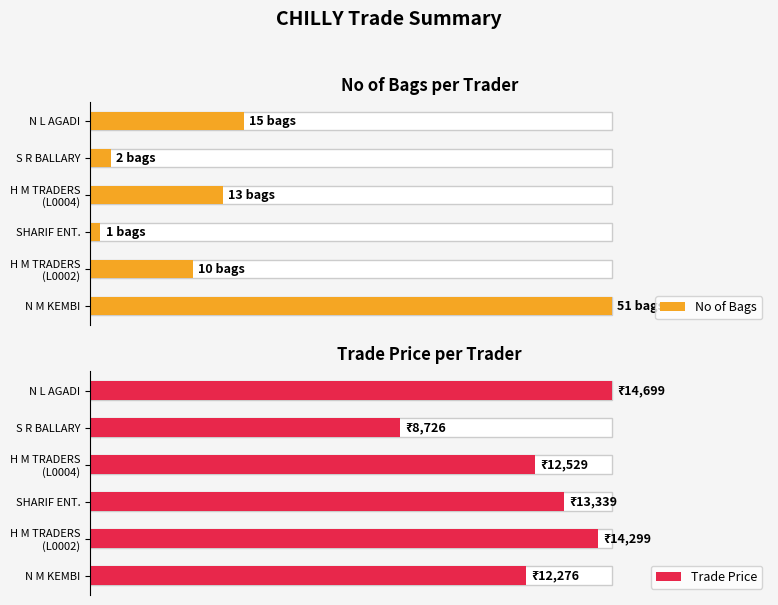

How many bars are there in total?

12